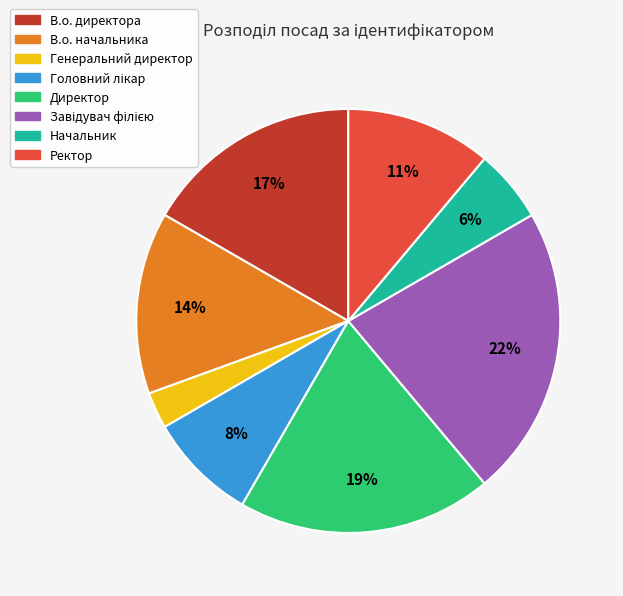

Does В.о. начальника account for over 50% of the chart?

No